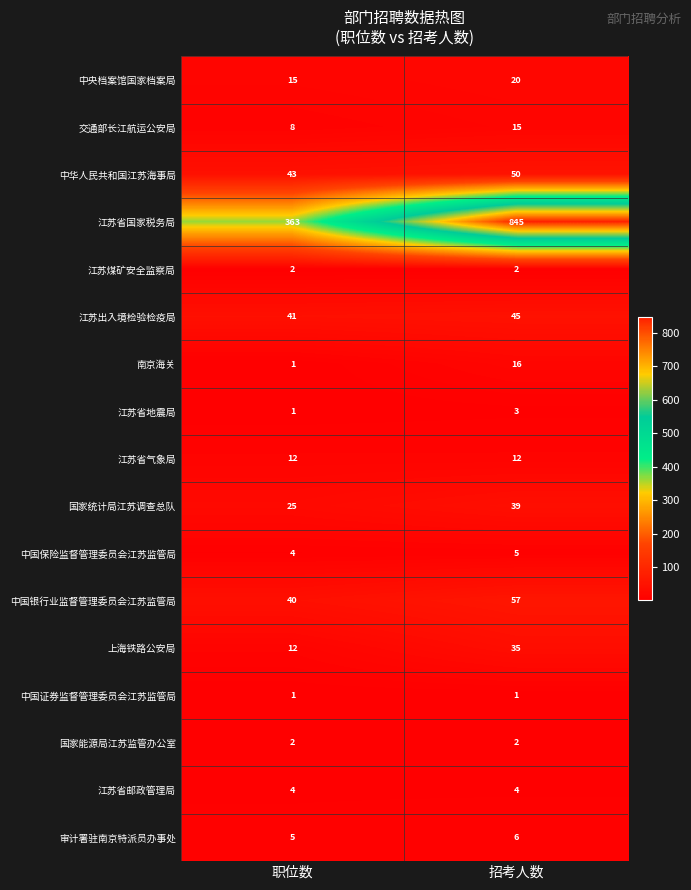

What is the sum of the 南京海关 values at 职位数 and 招考人数?

17